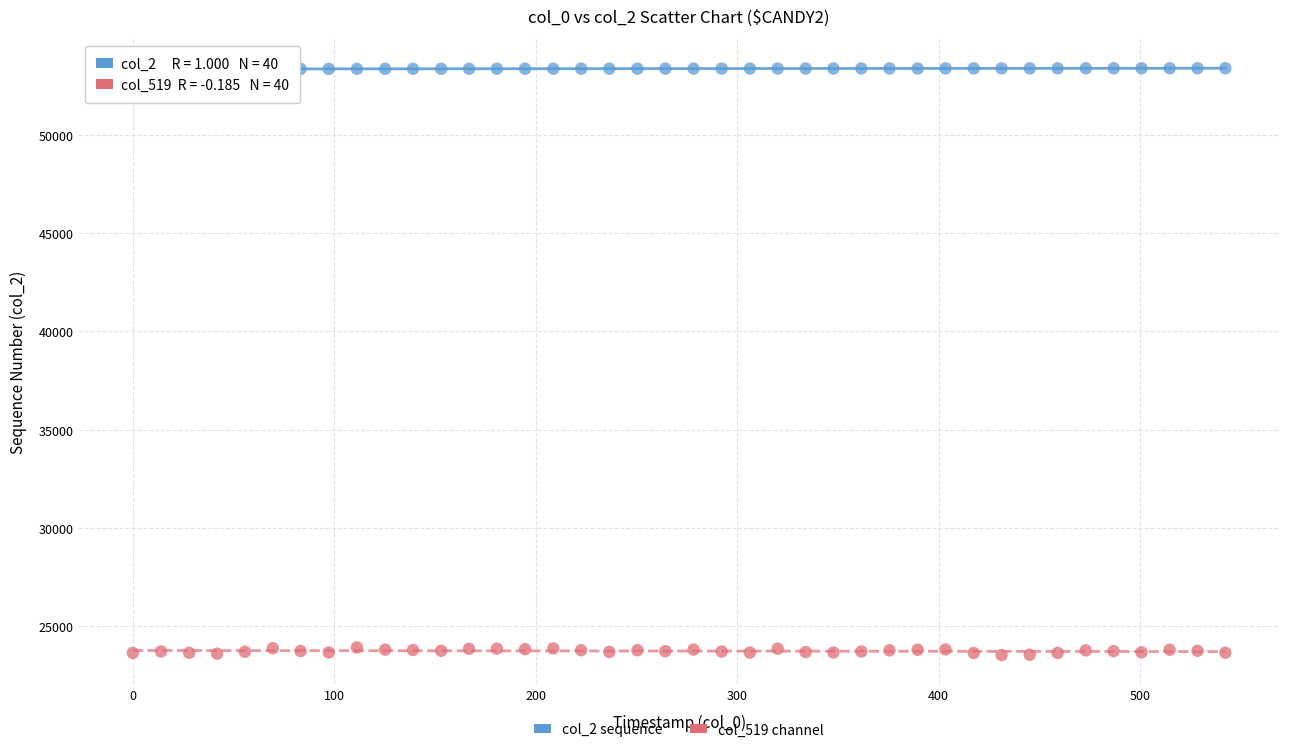

Across all data points, what is the range of Y values (max minus min)?

29852